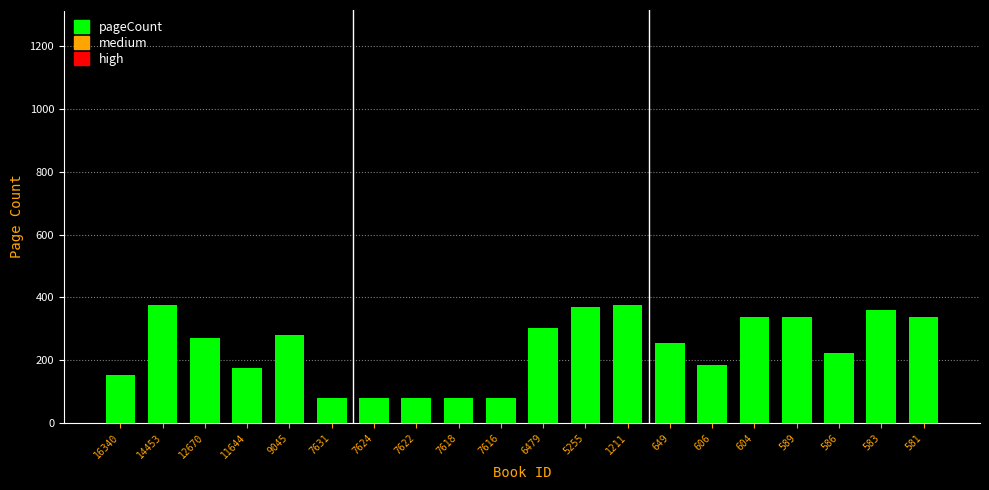

What is the average value?

237